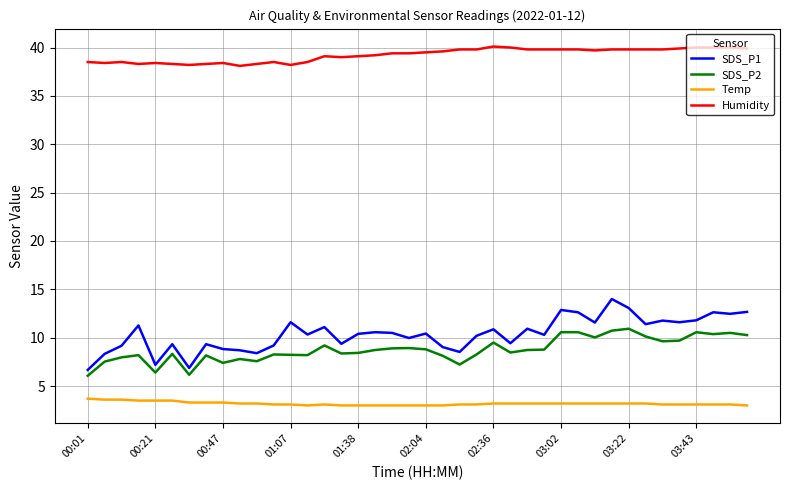

True or false: Temp and Humidity intersect in this chart.

False